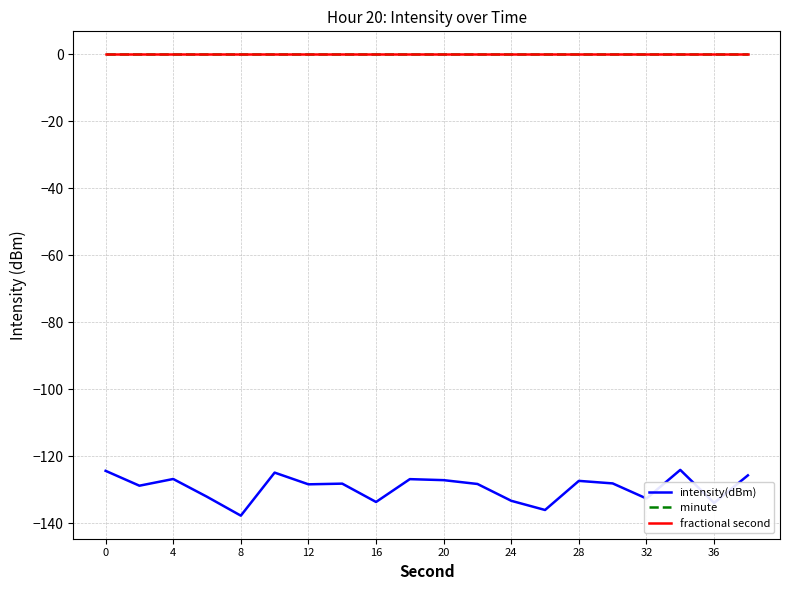

Does the chart display data point markers on the line(s)?

No